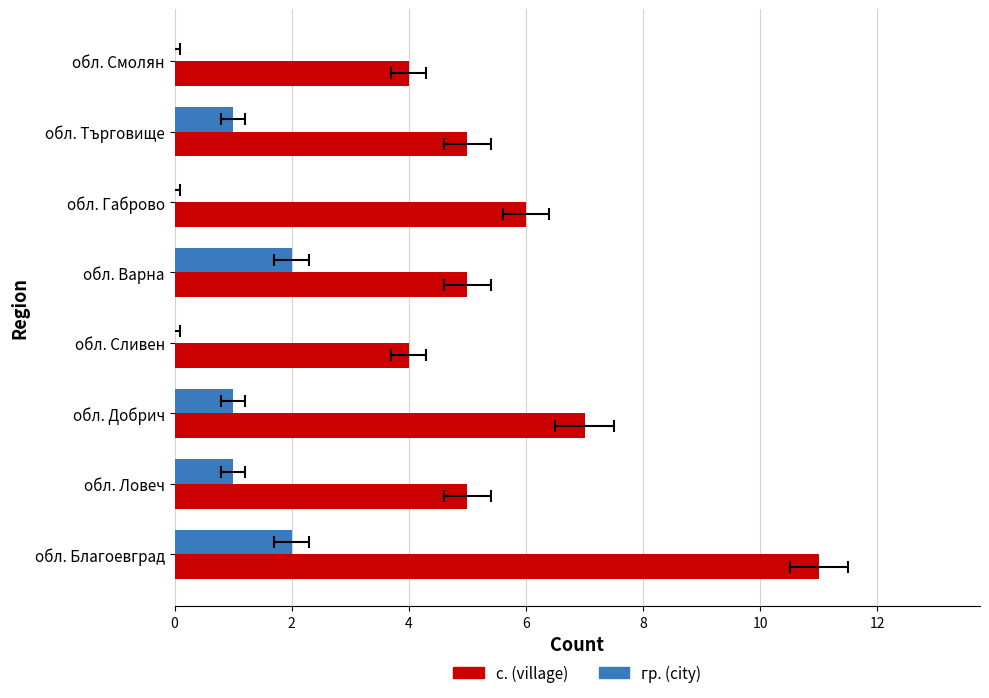

At обл. Ловеч, list the series in order from largest to smallest.

с. (village), гр. (city)